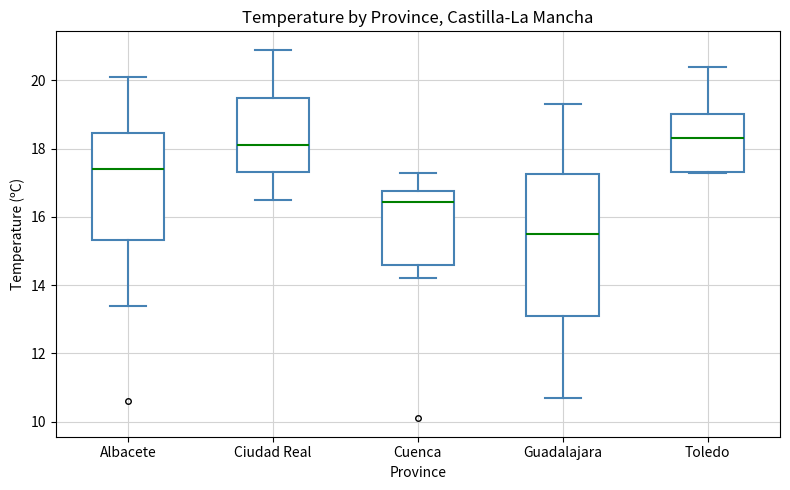

Where does the lower whisker of the box for Cuenca end on the y-axis? The values are not printed on the chart, so give them approximately, as read against the axis.

14.2